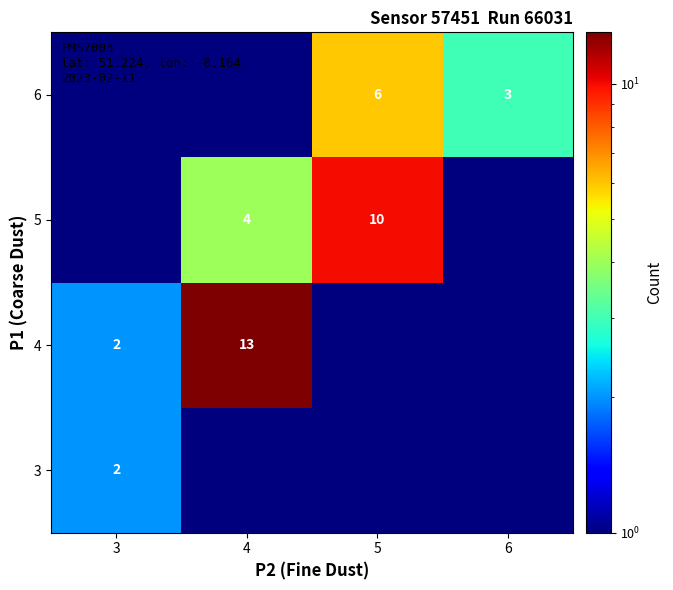

The 3 series shows 2.0 at 3. True or false?

True